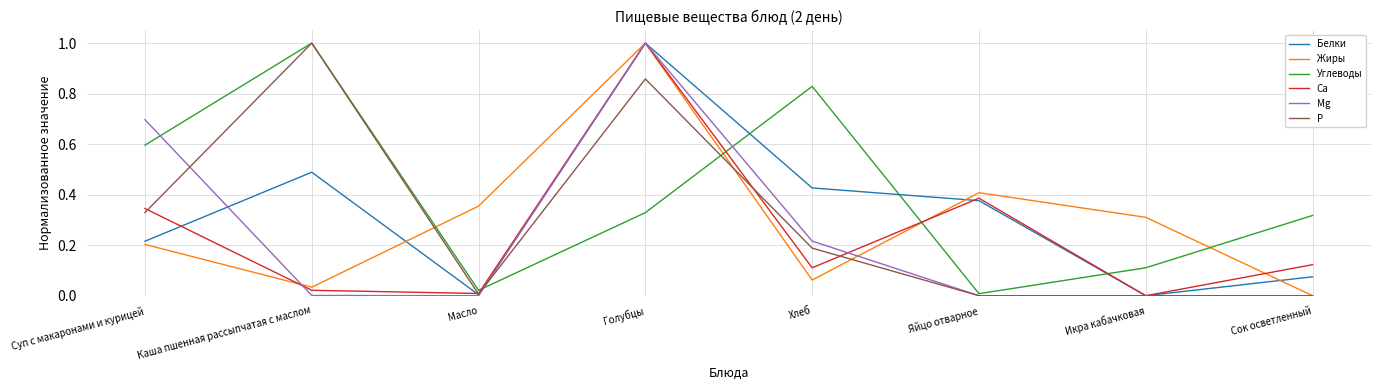

The value of P at Суп с макаронами и курицей is 0.2. True or false?

False